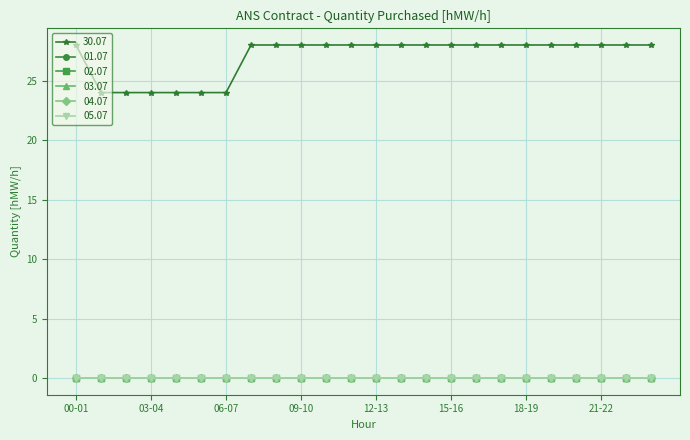

What is the label of the 11th point from the right?

13-14